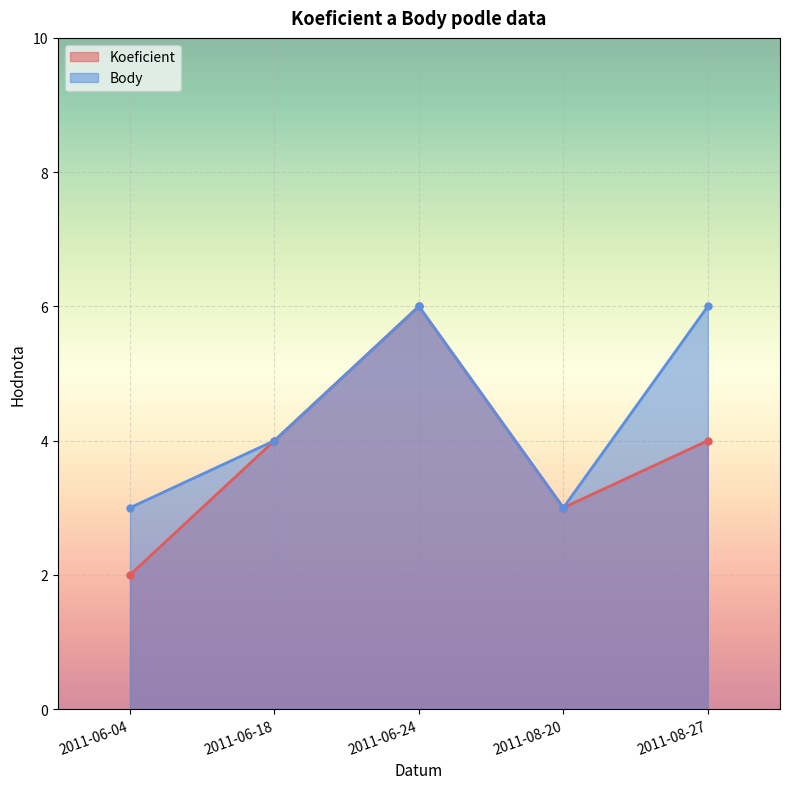

Reading right to left, what are all the values shown in this chart?

Koeficient: 4	3	6	4	2
Body: 6	3	6	4	3